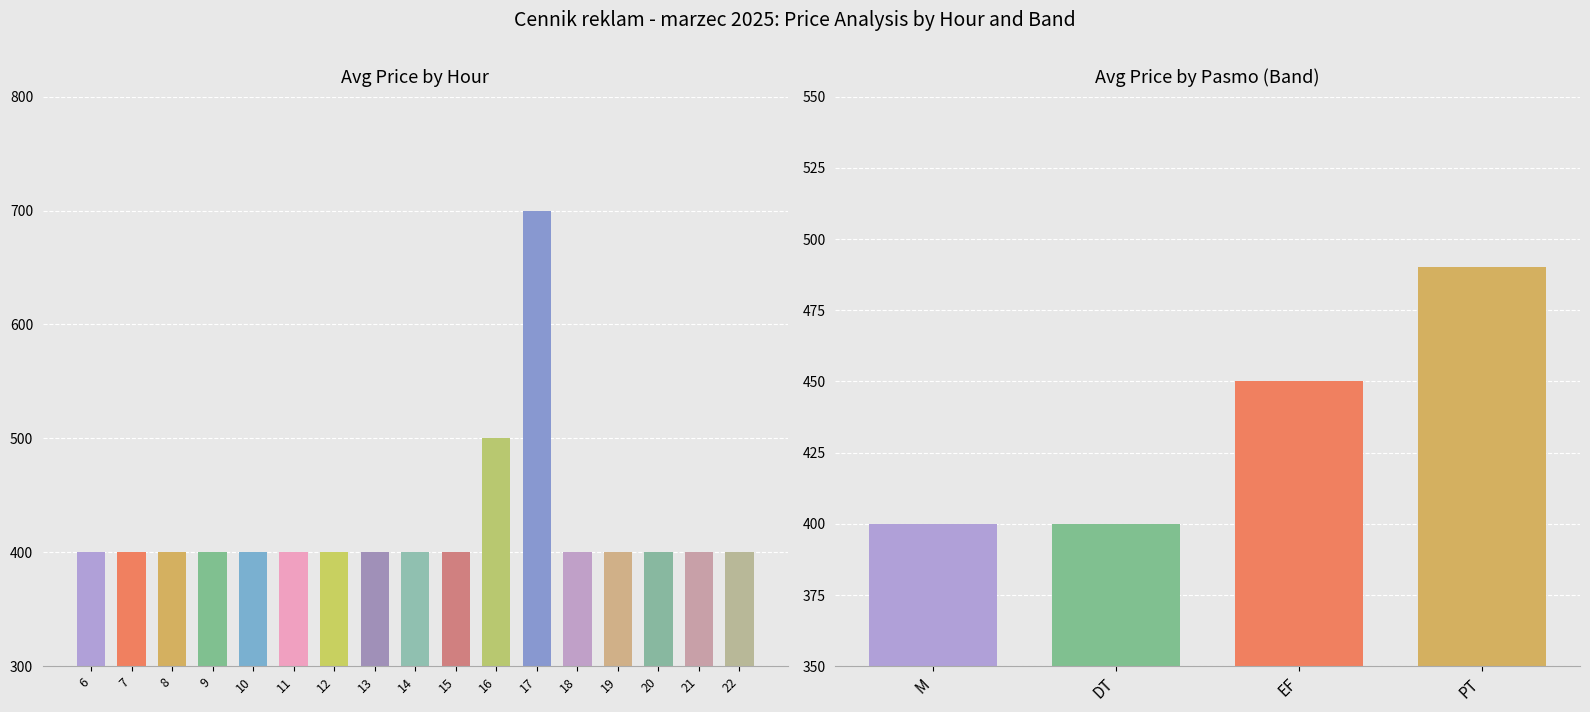

The PT series shows 687 at 8. True or false?

False